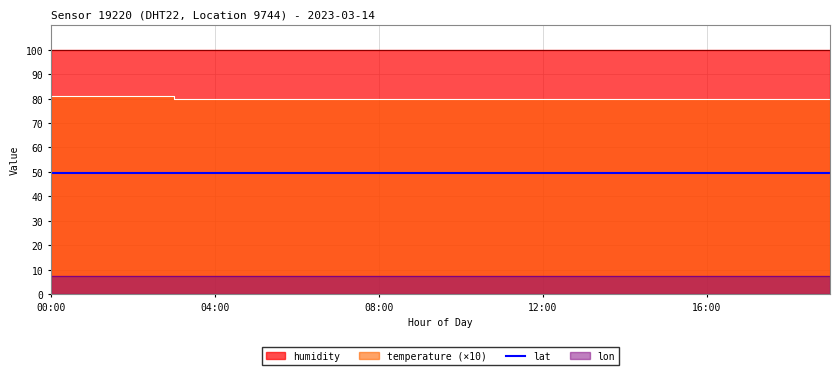

True or false: humidity and lat cross at least once.

False